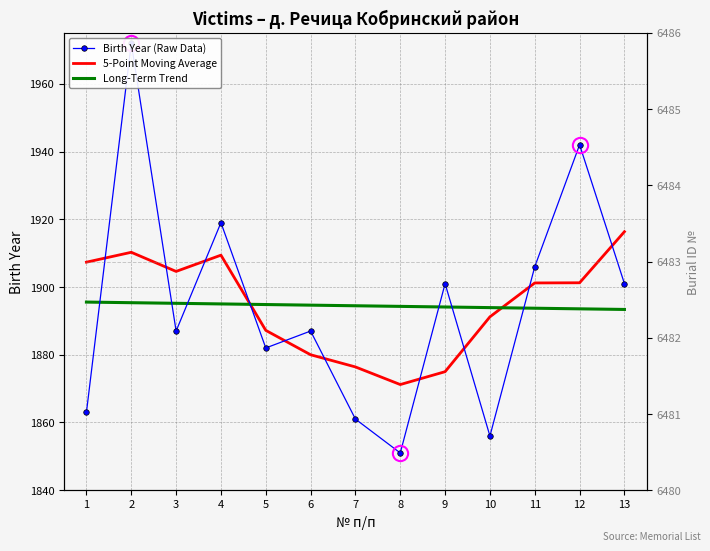

What is the difference between the maximum and minimum values in the 5-Point Moving Average series?

45.1